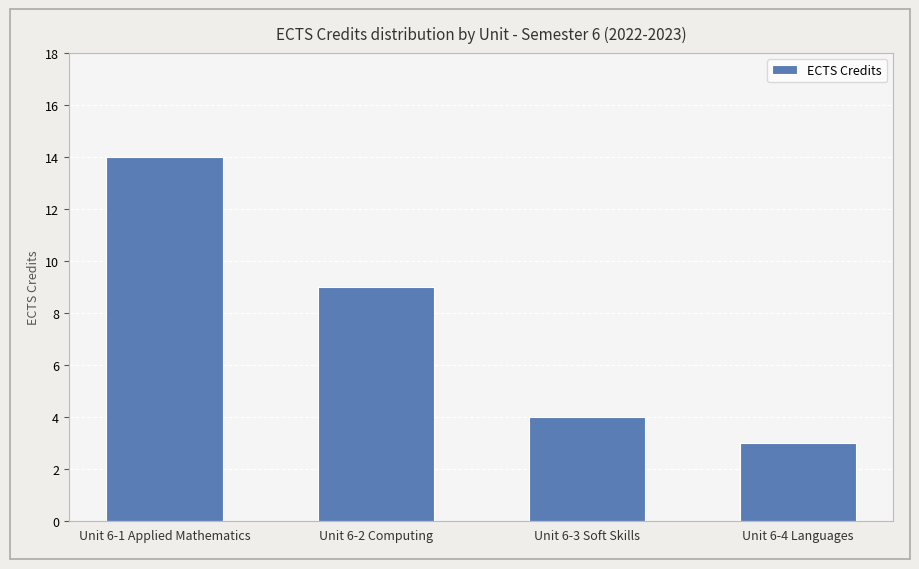

The chart shows a value of 4 at Unit 6-3 Soft Skills. True or false?

True